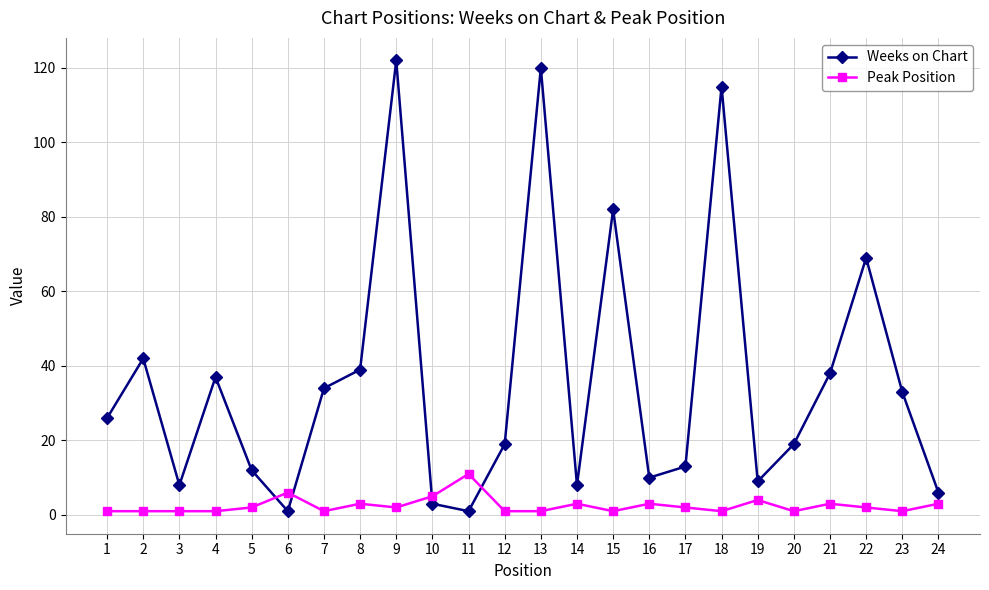

How many lines are shown in the chart?

2